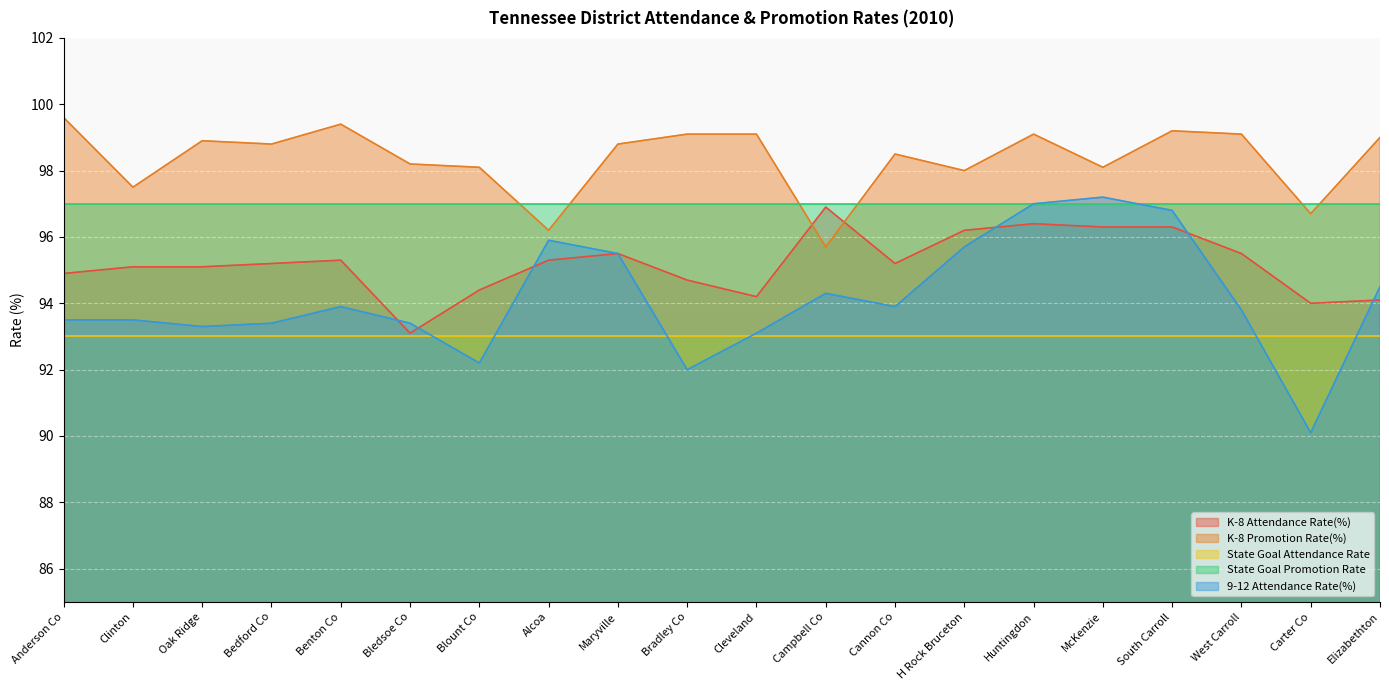

How many categories are shown in the chart?

20